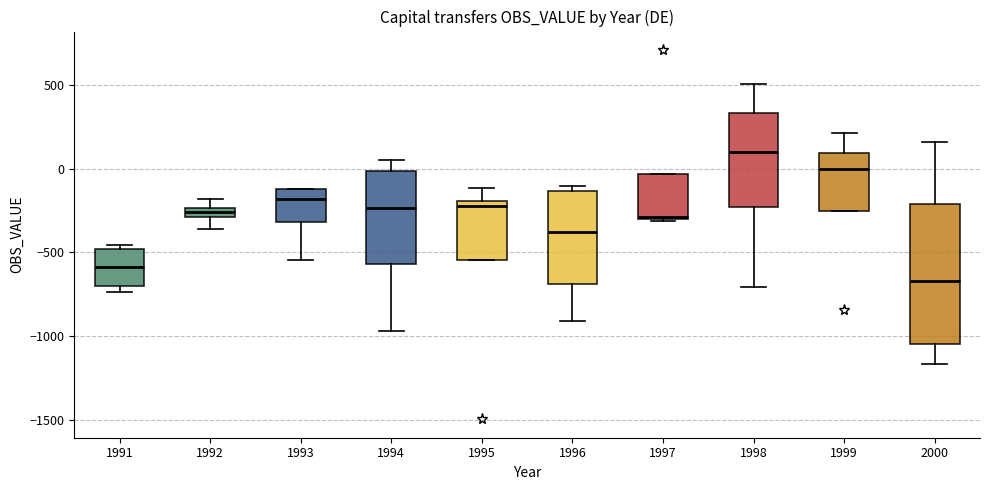

Where does the lower whisker of the box at x = 1996 end on the y-axis? The values are not printed on the chart, so give them approximately, as read against the axis.

-900